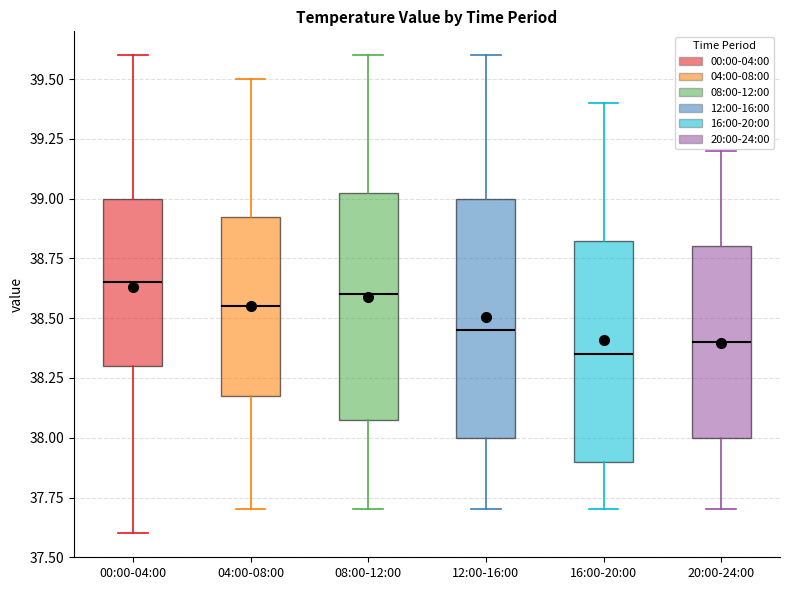

Reading left to right, read every box against the y-axis: the position of its median line, the range the box covers, and the ends of its whiskers. The values are not printed on the chart, so give them approximately, as read against the axis.

00:00-04:00: median 38.65, box 38.30 to 39.00, whiskers 37.60 to 39.60
04:00-08:00: median 38.55, box 38.20 to 38.95, whiskers 37.70 to 39.50
08:00-12:00: median 38.60, box 38.10 to 39.05, whiskers 37.70 to 39.60
12:00-16:00: median 38.45, box 38.00 to 39.00, whiskers 37.70 to 39.60
16:00-20:00: median 38.35, box 37.90 to 38.85, whiskers 37.70 to 39.40
20:00-24:00: median 38.40, box 38.00 to 38.80, whiskers 37.70 to 39.20